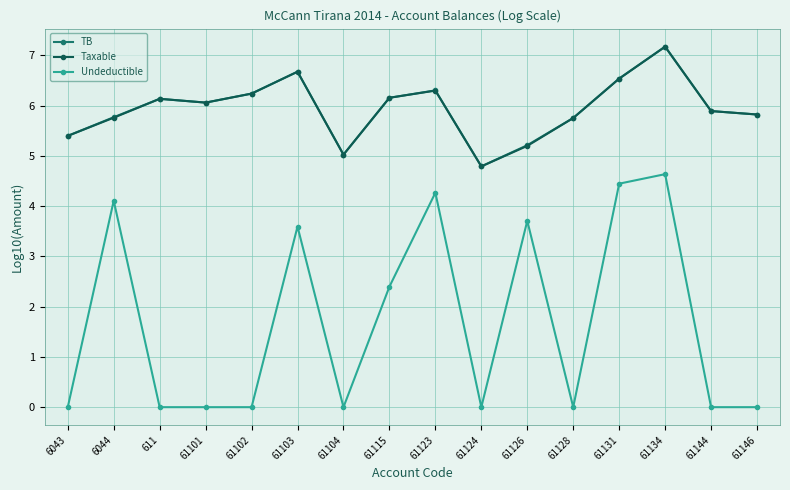

True or false: TB and Undeductible cross at least once.

False